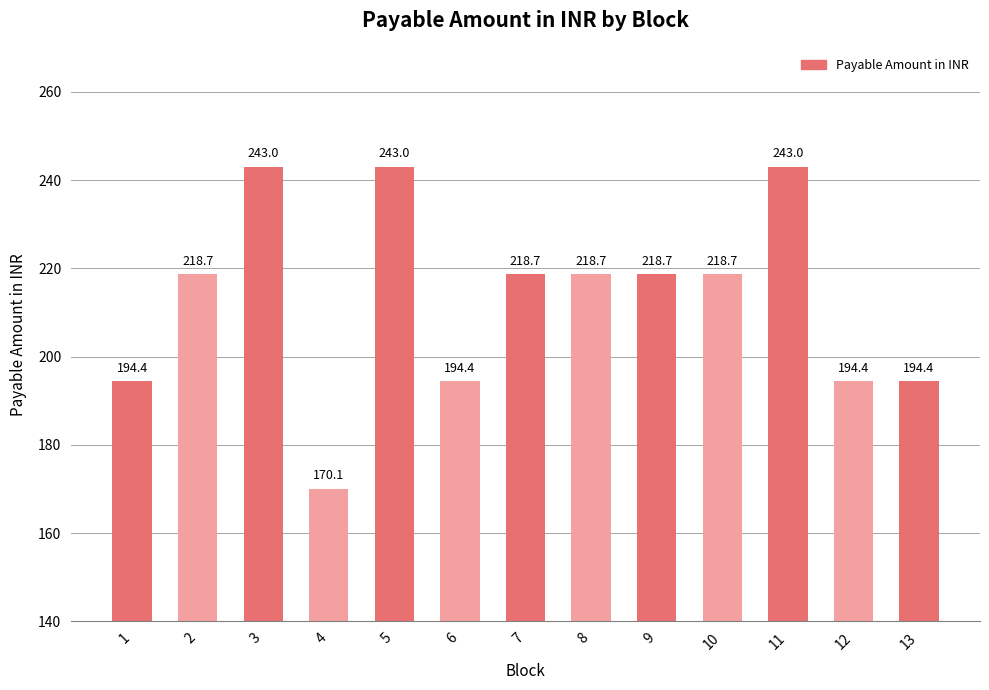

What value does the data have at 11?

243.0